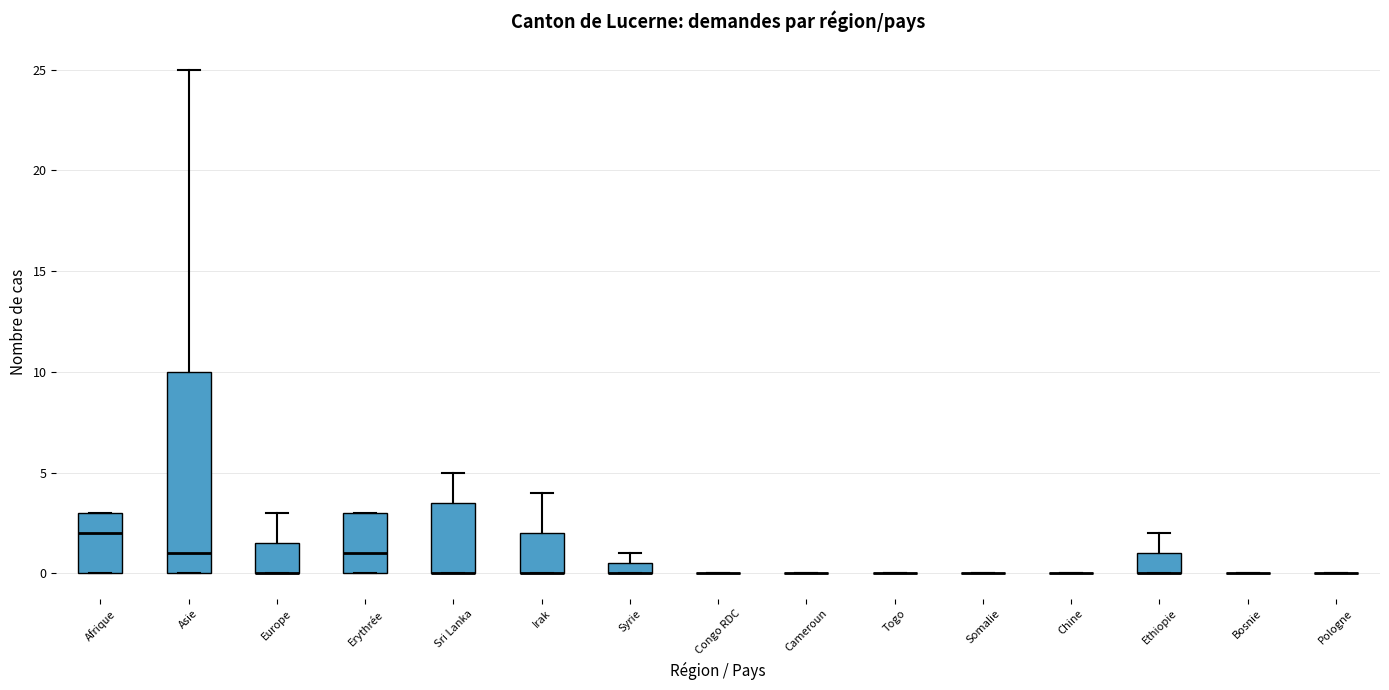

Where is the upper edge of the box for Europe on the y-axis? The values are not printed on the chart, so give them approximately, as read against the axis.

1.5